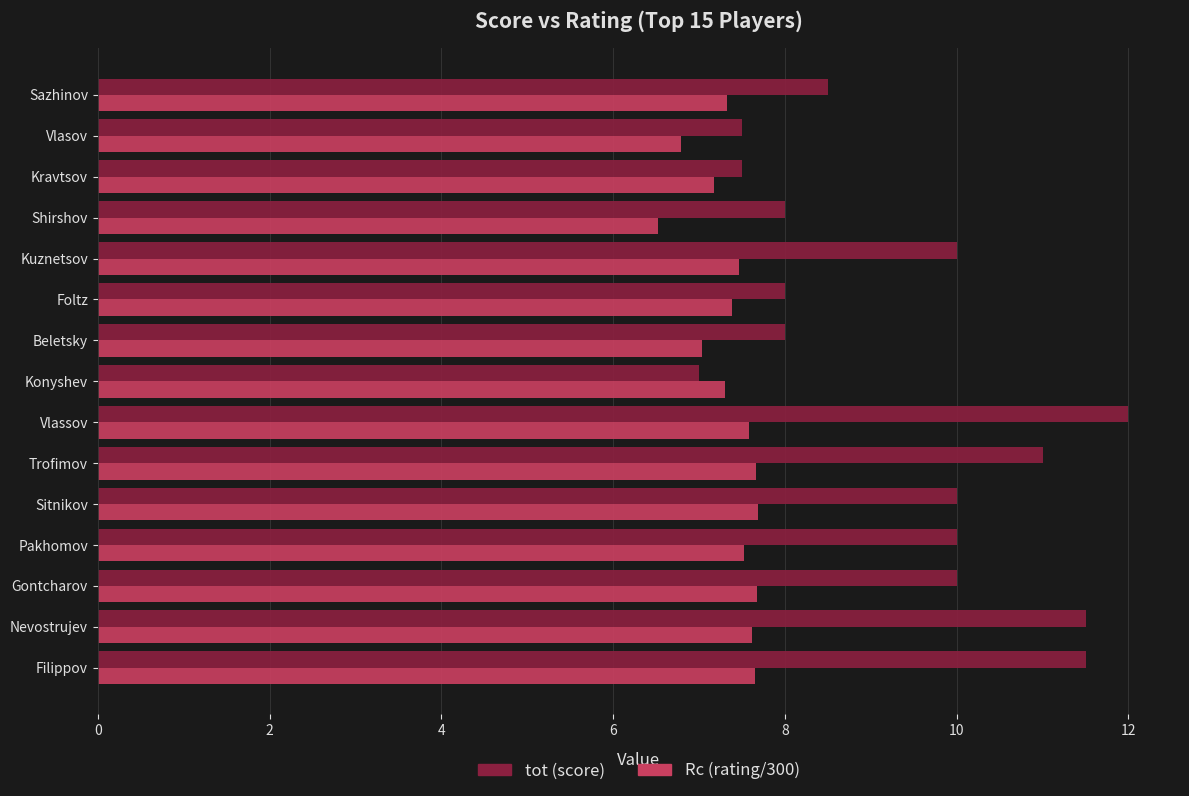

List the series in order of their peak value, highest first.

tot (score), Rc (rating/300)